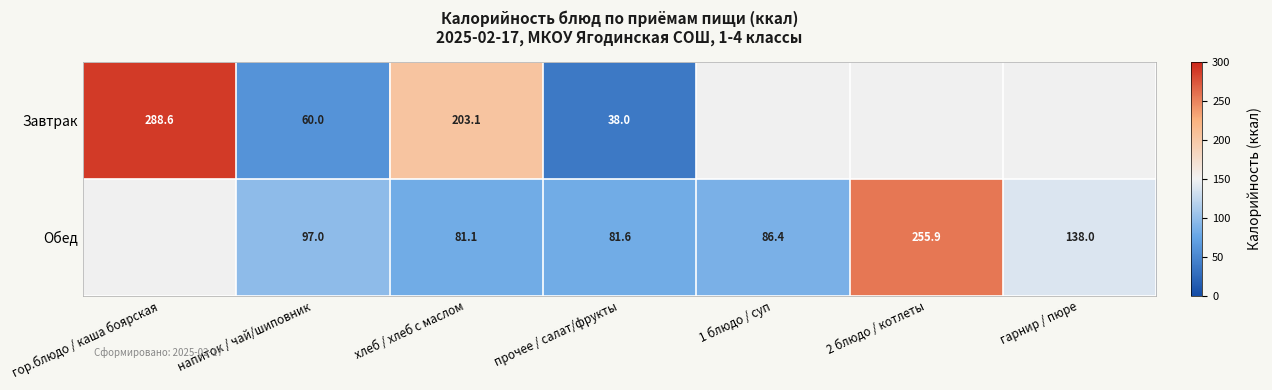

Rank the series at прочее / салат/фрукты from highest to lowest value.

Обед, Завтрак